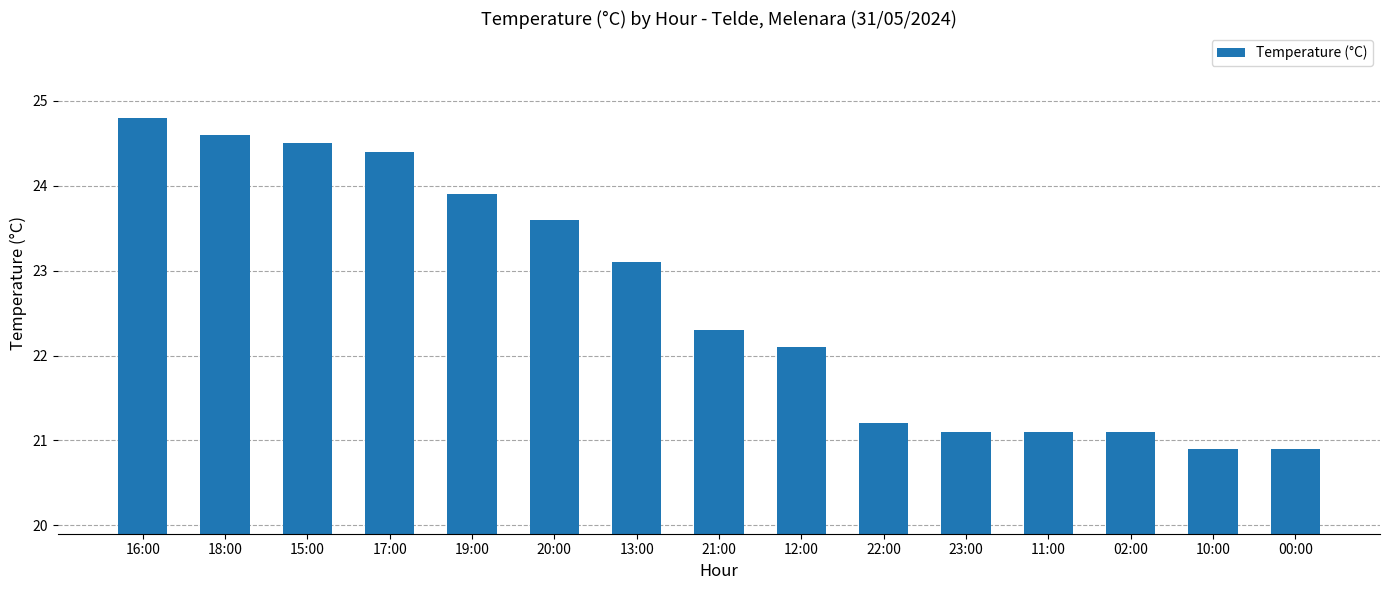

What is the ratio of the value at 20:00 to the value at 17:00?

1.0